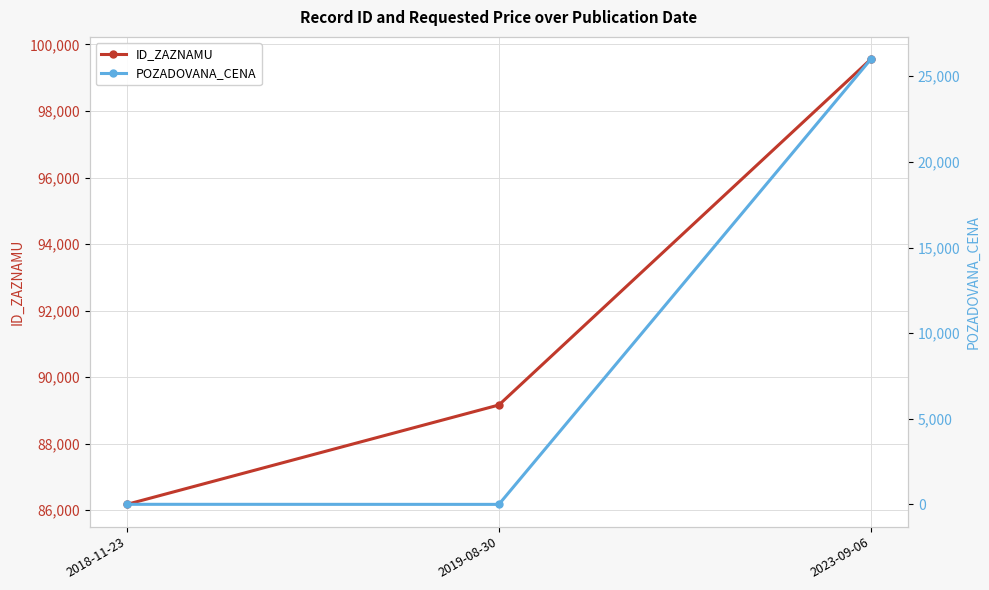

At which label is ID_ZAZNAMU closest to 92867?

2019-08-30